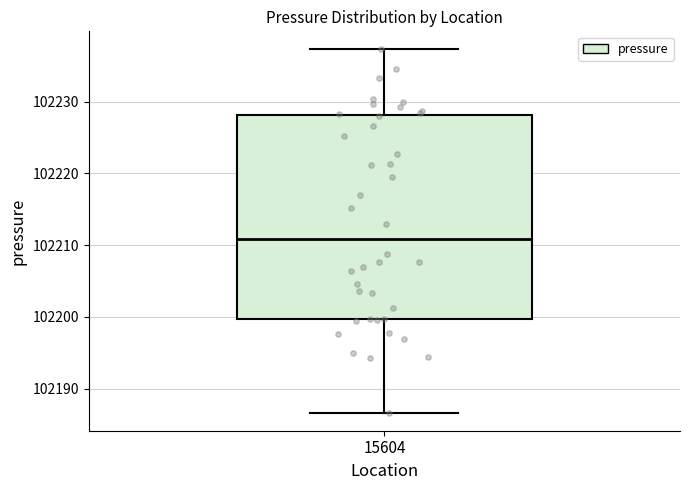

Where does the upper whisker of the box at x = 15604 end on the y-axis? The values are not printed on the chart, so give them approximately, as read against the axis.

102237